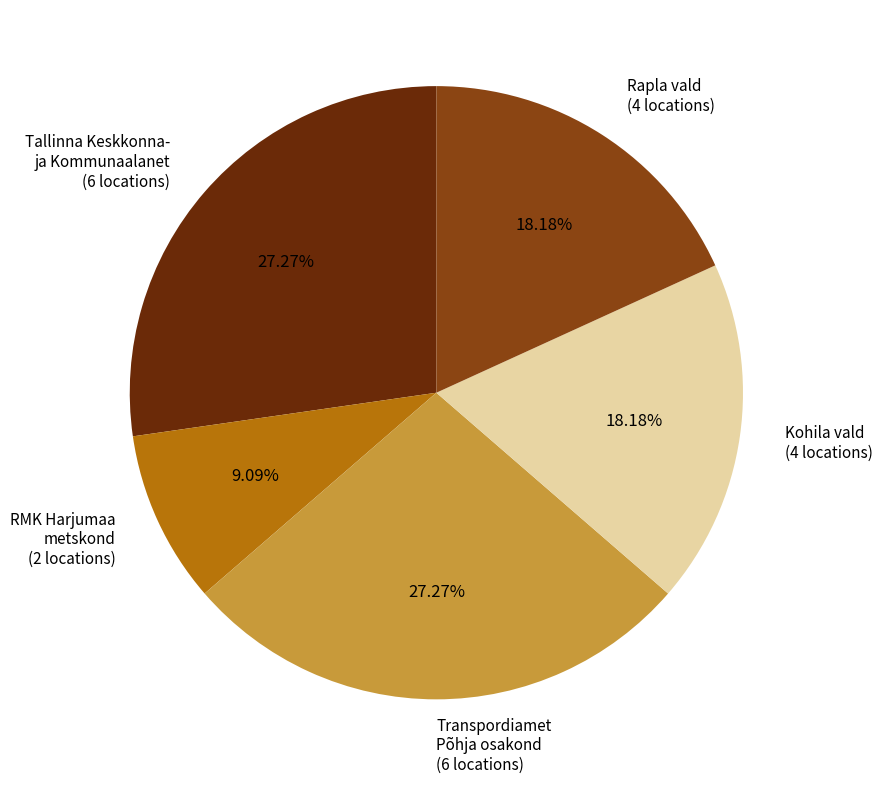

Approximately how many times larger is the value at Transpordiamet Põhja osakond (6 locations) compared to Tallinna Keskkonna- ja Kommunaalanet (6 locations)?

1.0